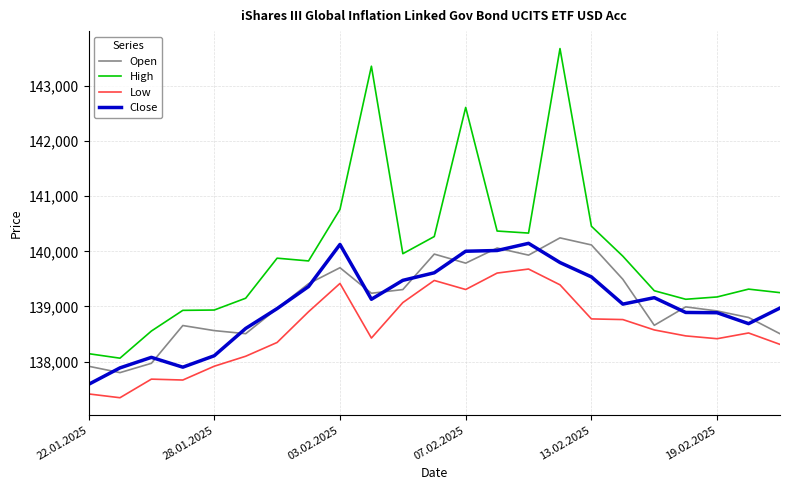

Which series has the largest range (max minus min)?

High